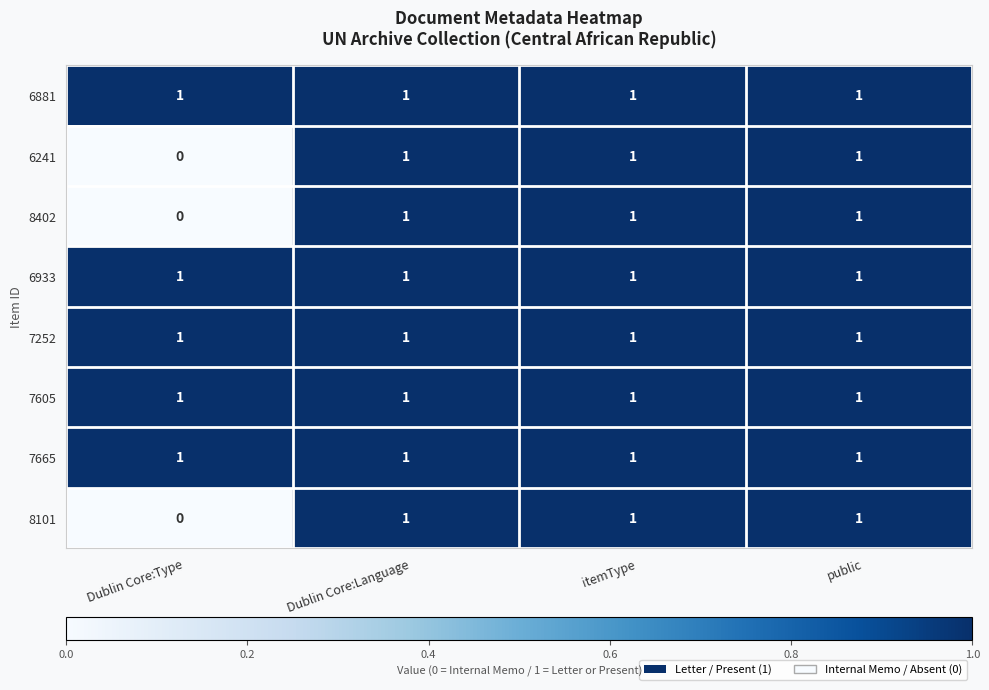

What is the sum of all 8101 values?

3